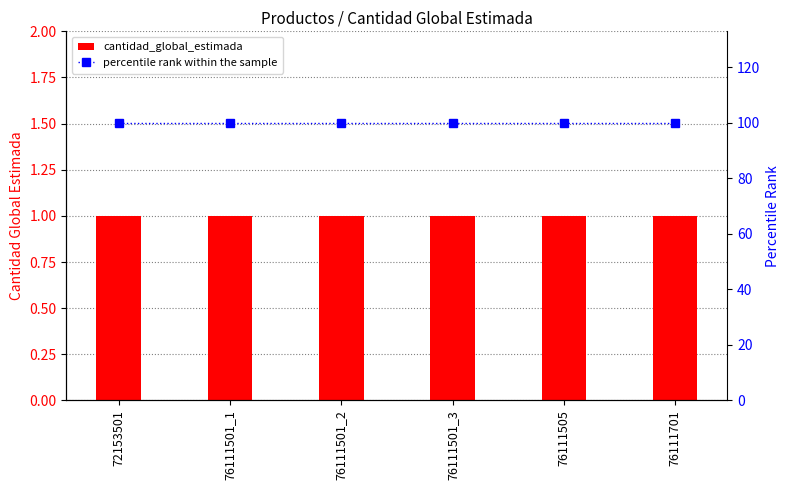

List the labels in order of cantidad_global_estimada value, largest first.

72153501, 76111501_1, 76111501_2, 76111501_3, 76111505, 76111701